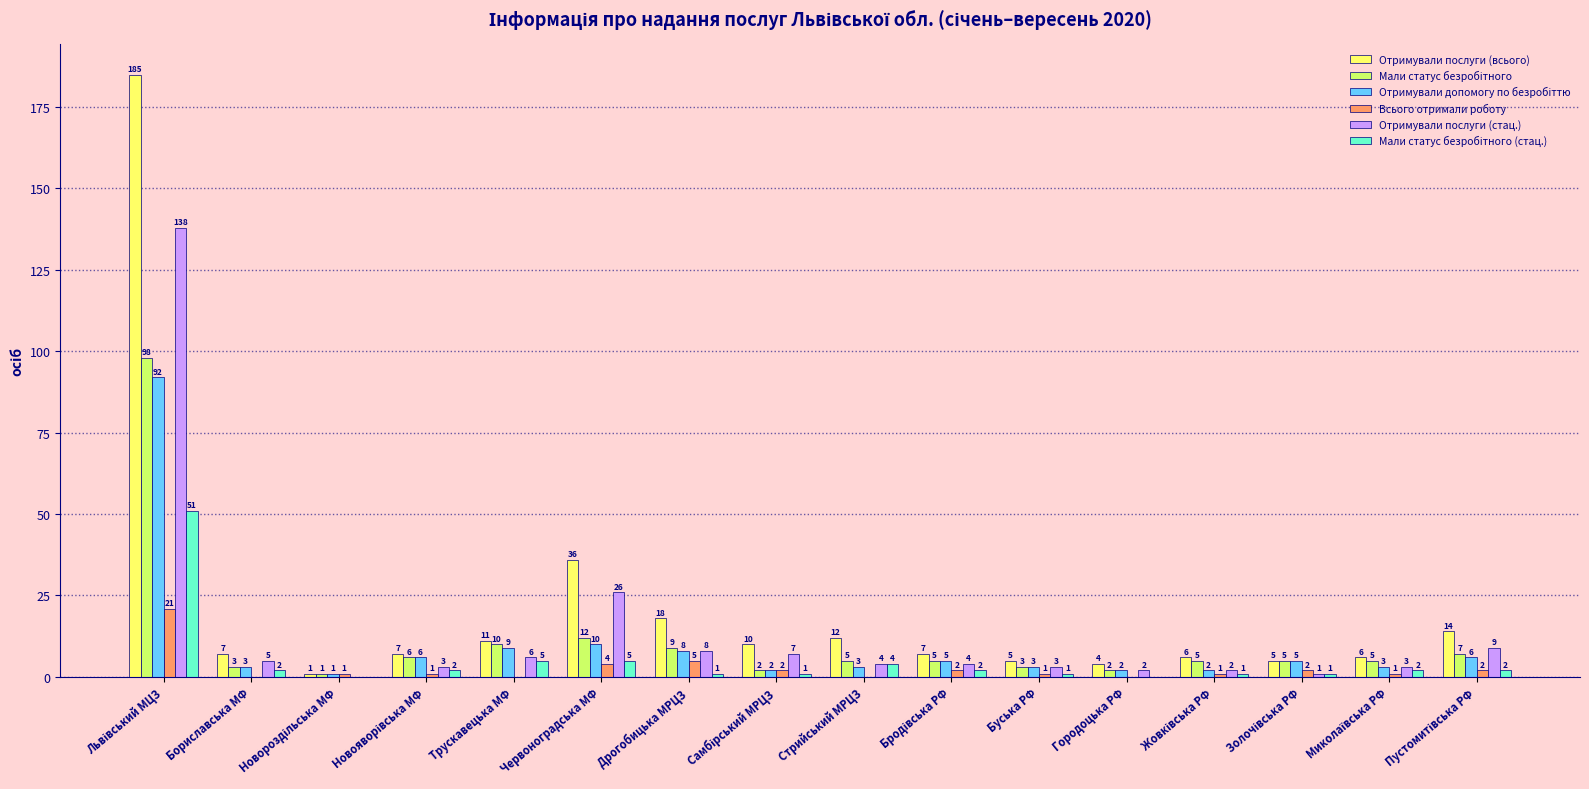

Count the number of data series in this chart.

6